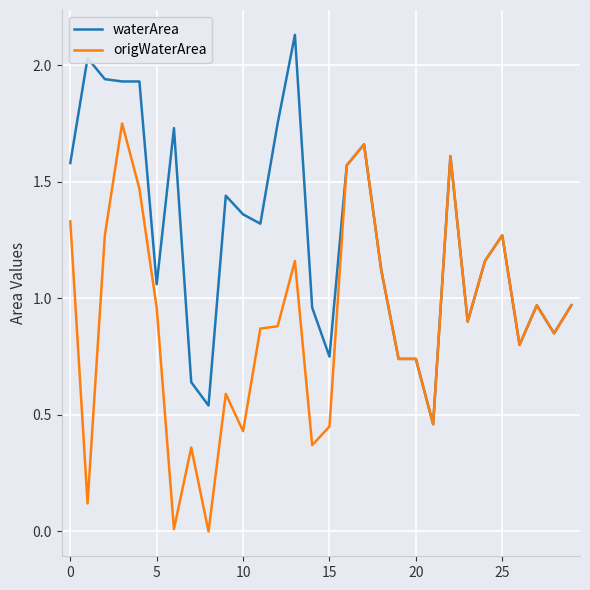

Rank the series by their average value, from lowest to highest.

origWaterArea, waterArea